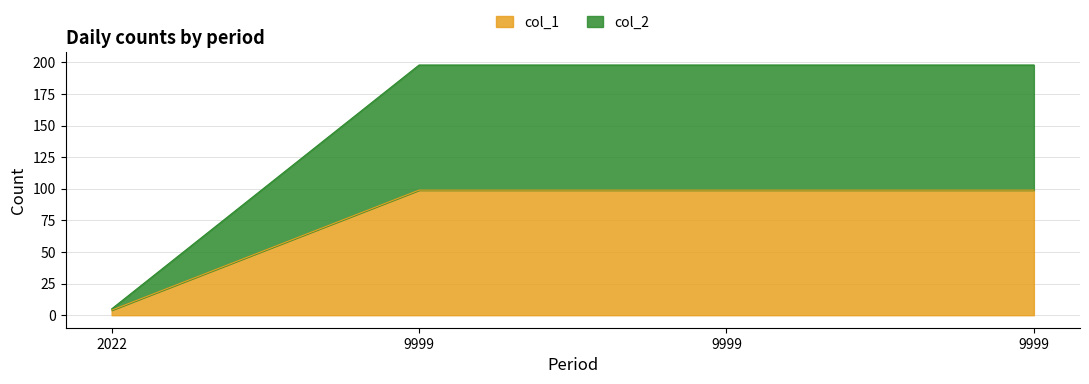

How many data points does each series have?

4